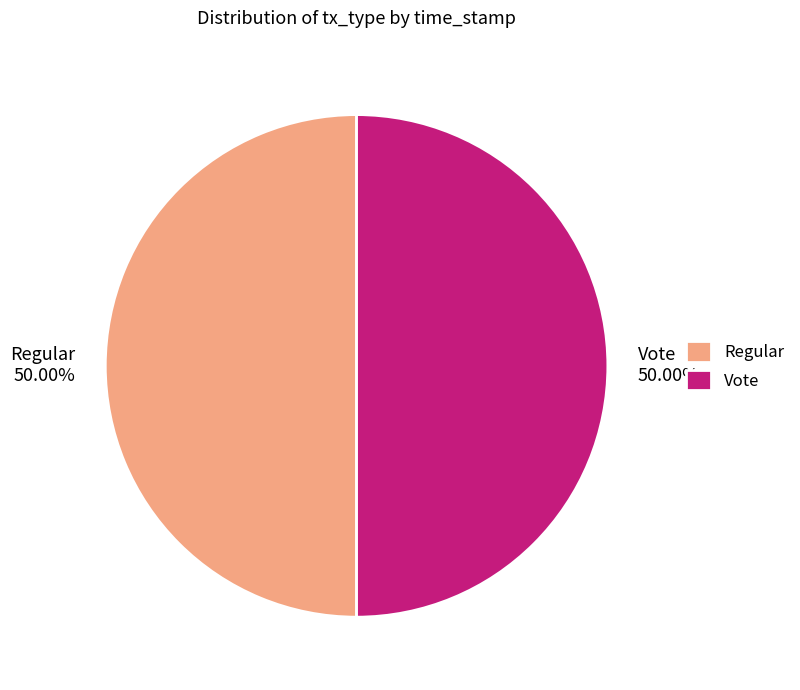

Combined, what portion of the pie is Regular and Vote?

100.0%